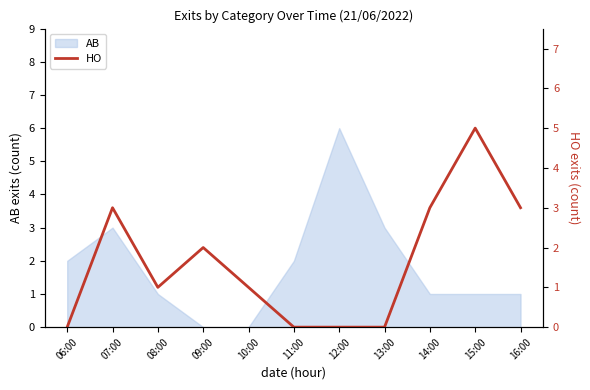

What is the maximum value shown in the chart?

5